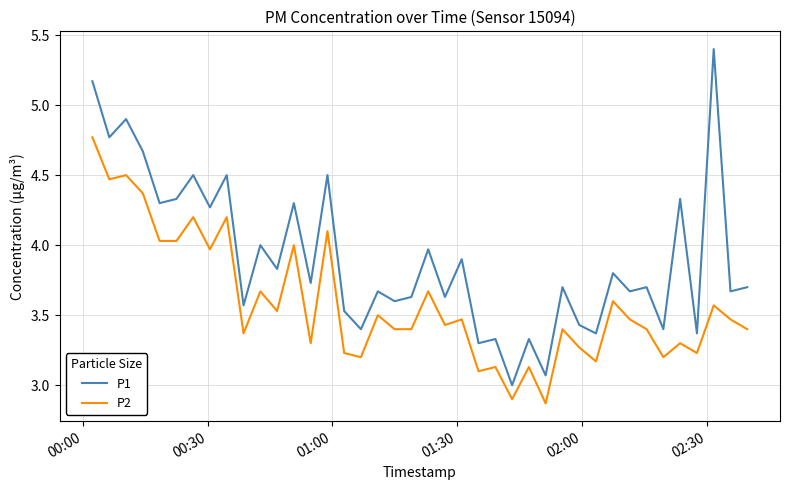

List the series in order of their peak value, lowest first.

P2, P1